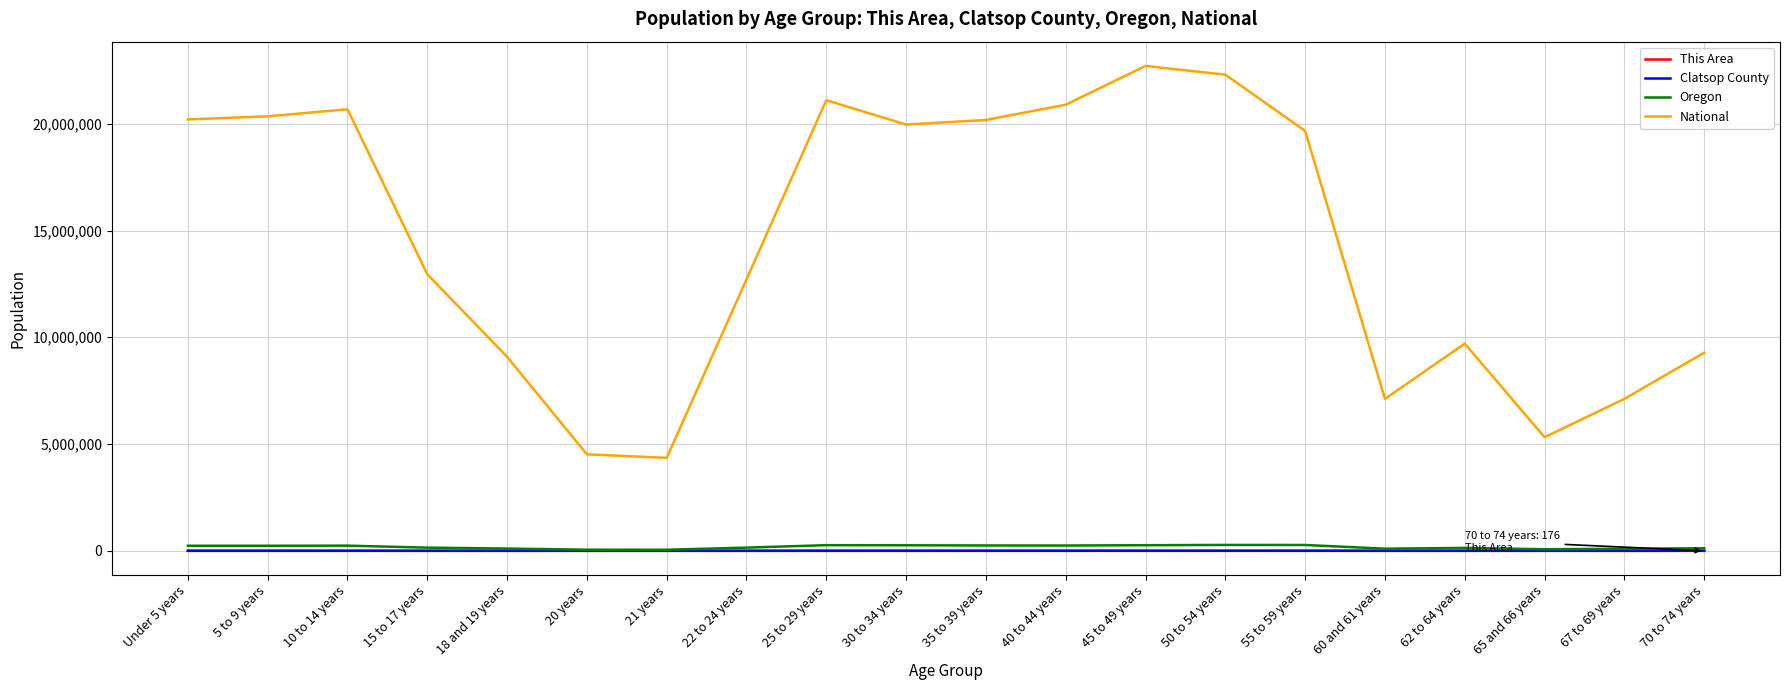

Which series has the largest total across all categories?

National